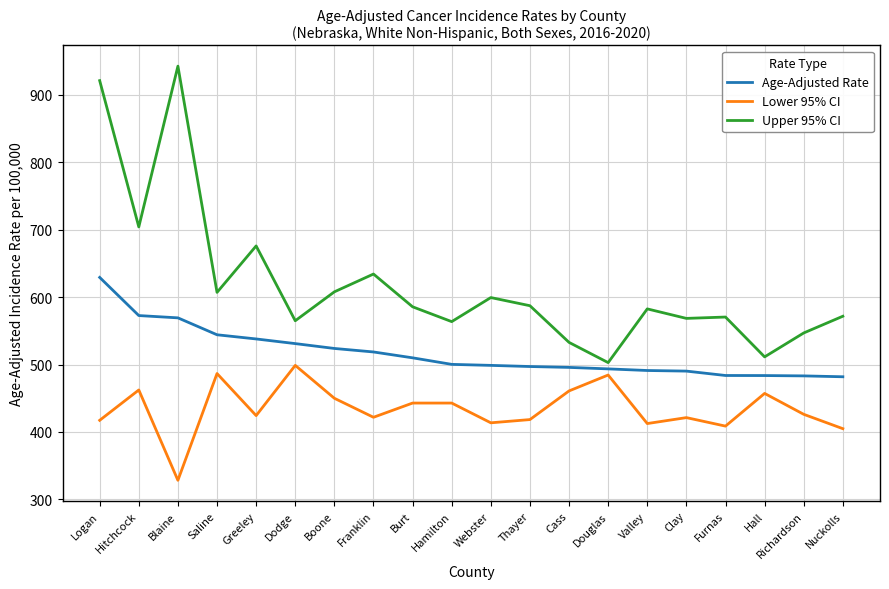

What is the difference between the maximum and second lowest values in the Age-Adjusted Rate series?

146.1